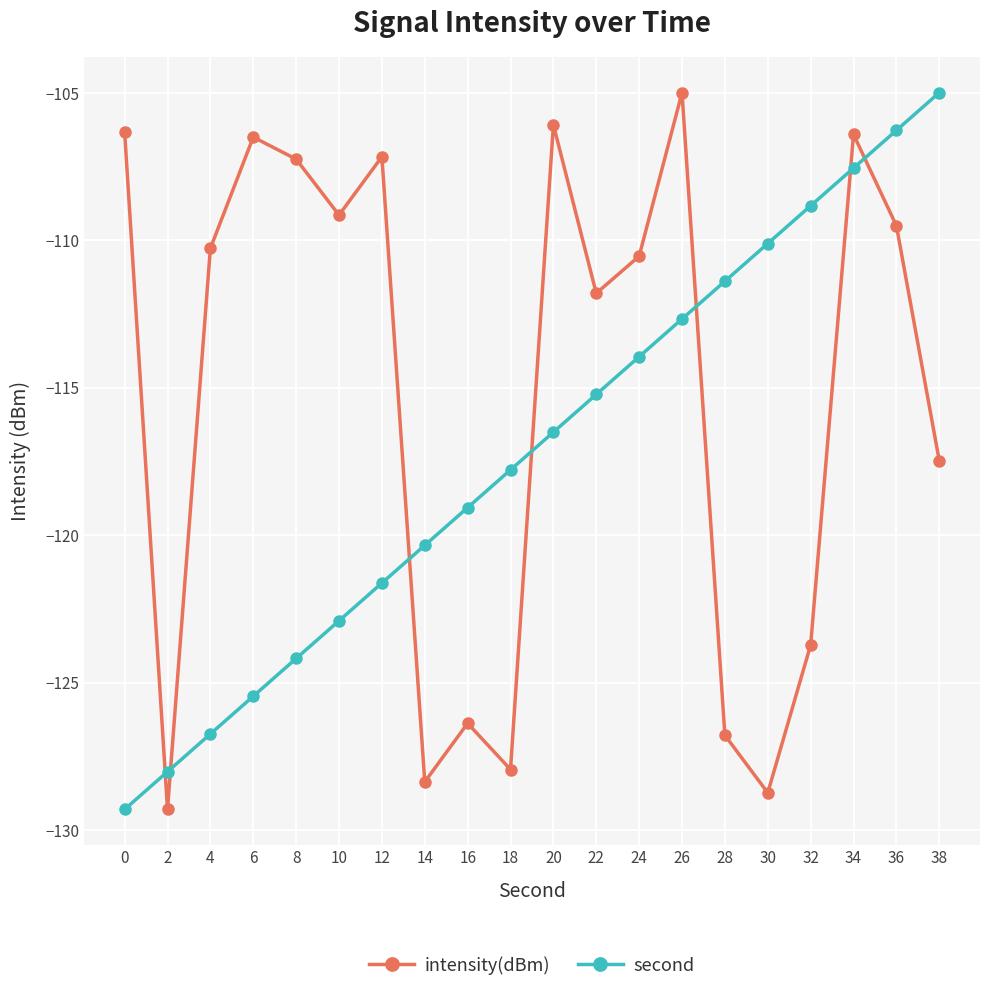

What is the sum of the intensity(dBm) values at 16 and 32?

-250.1